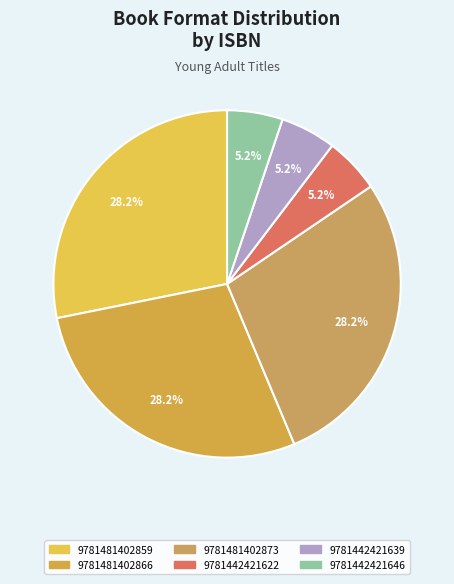

What portion of the pie excludes 9781442421646?

94.8%